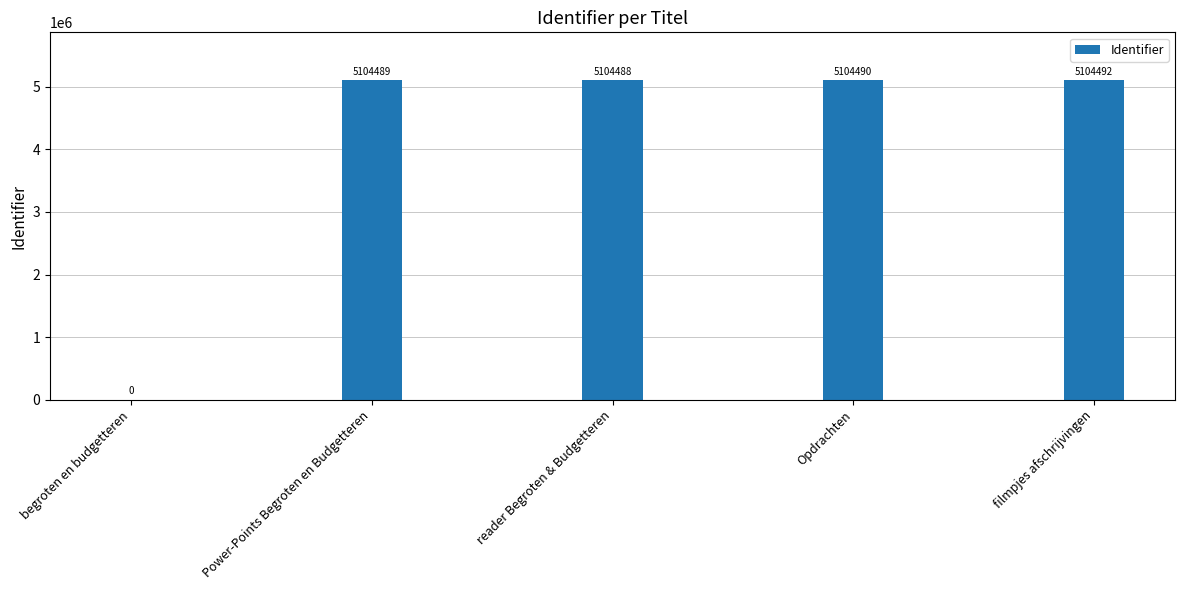

What is the change in value from Opdrachten to filmpjes afschrijvingen?

+2